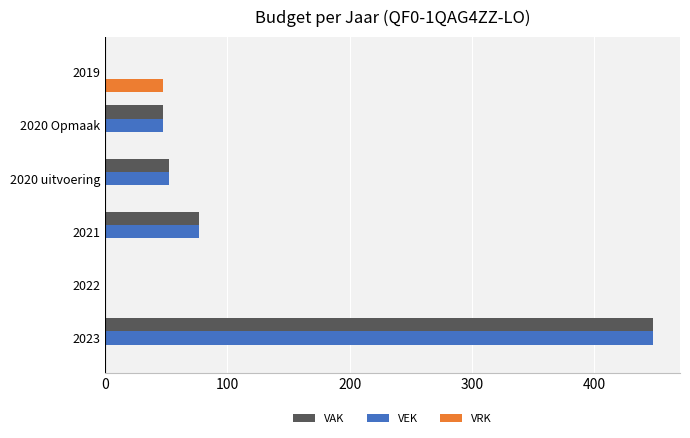

What is the sum of the VRK values at 2020 Opmaak and 2019?

47